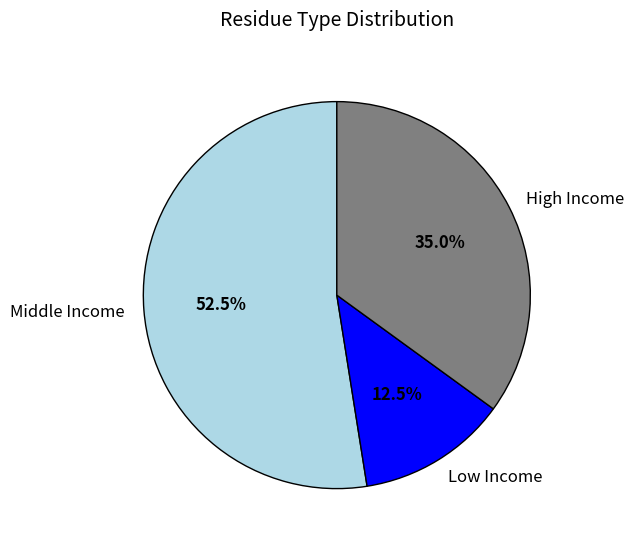

To the nearest percent, what is the average slice percentage?

33%